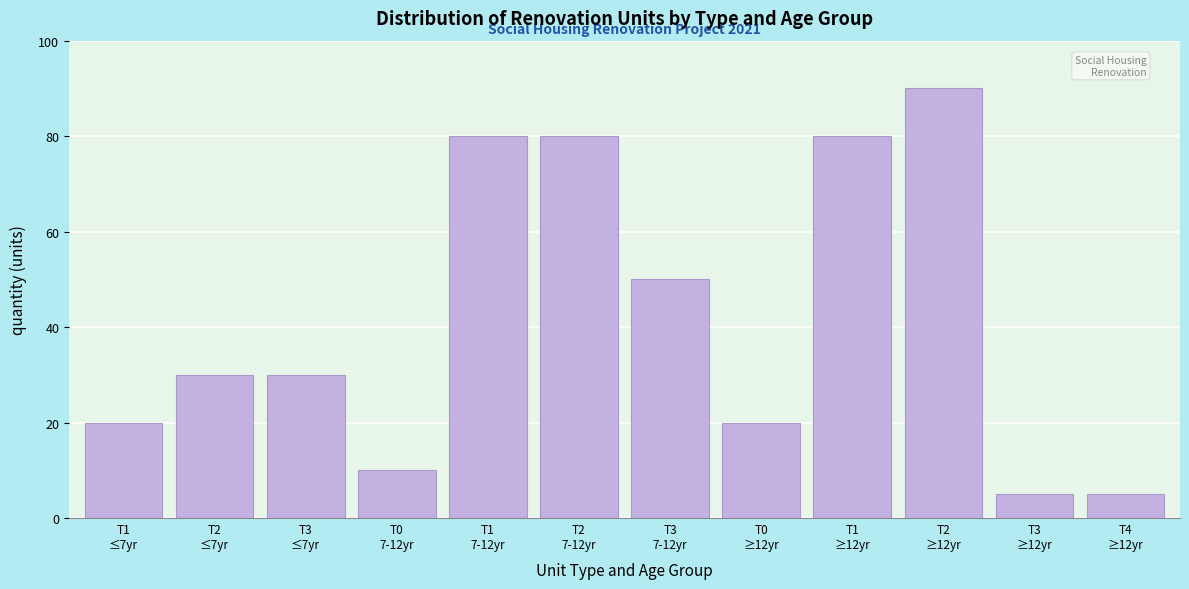

Reading right to left, transcribe all the data shown in this chart.

5	5	90	80	20	50	80	80	10	30	30	20